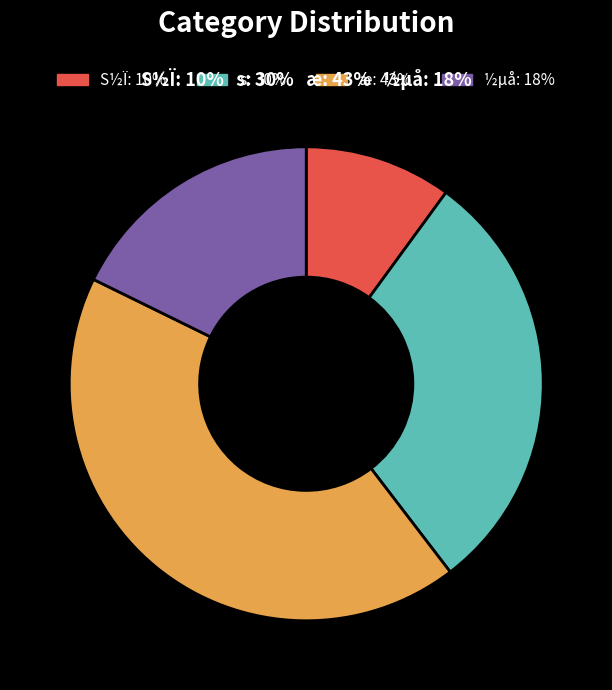

Is S½Ï the majority of the pie?

No